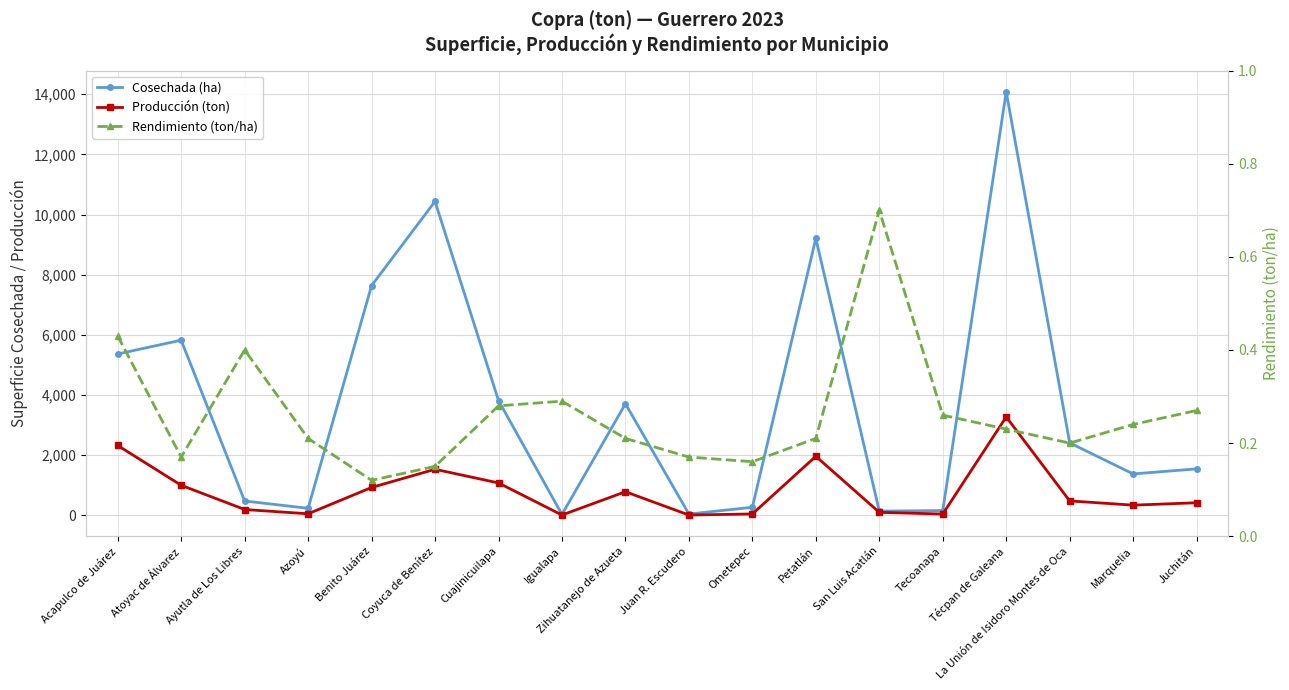

Which series has the largest total across all categories?

Cosechada (ha)